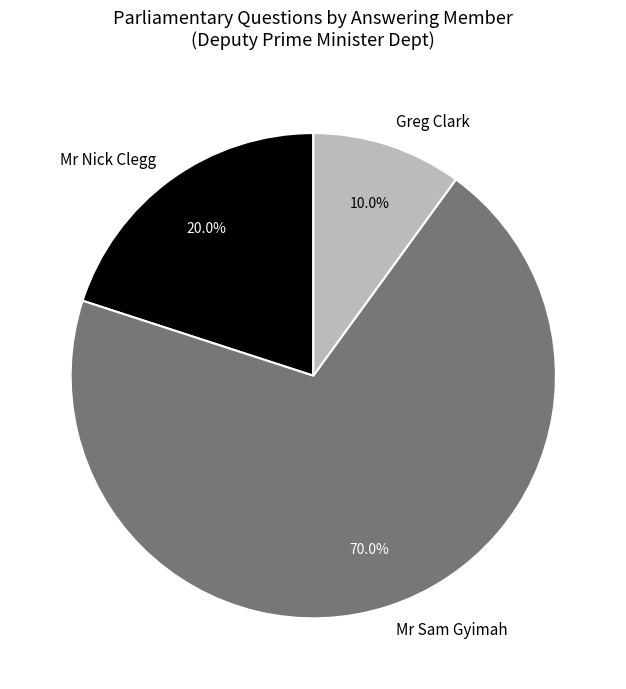

Is there any slice that represents more than half of the pie?

Yes